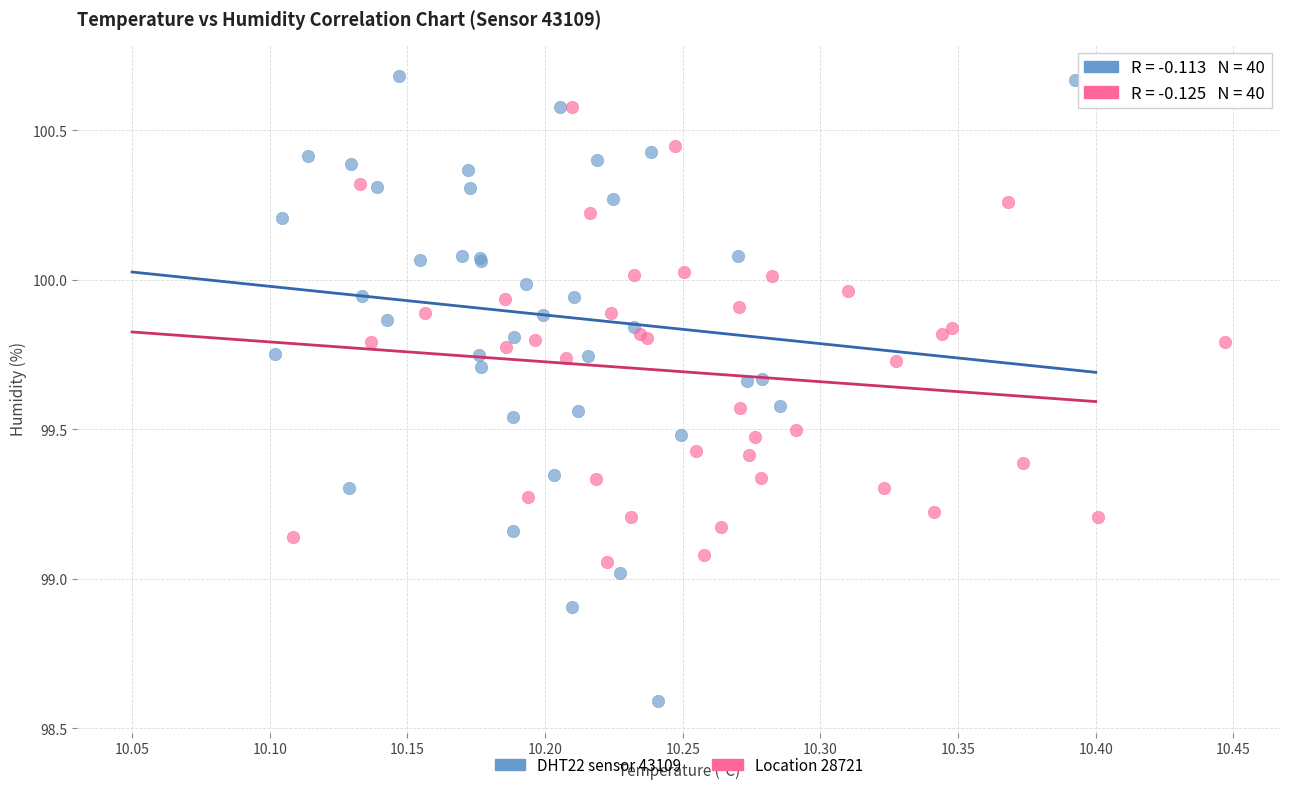

Which series contains the lowest Y value?

DHT22 sensor 43109